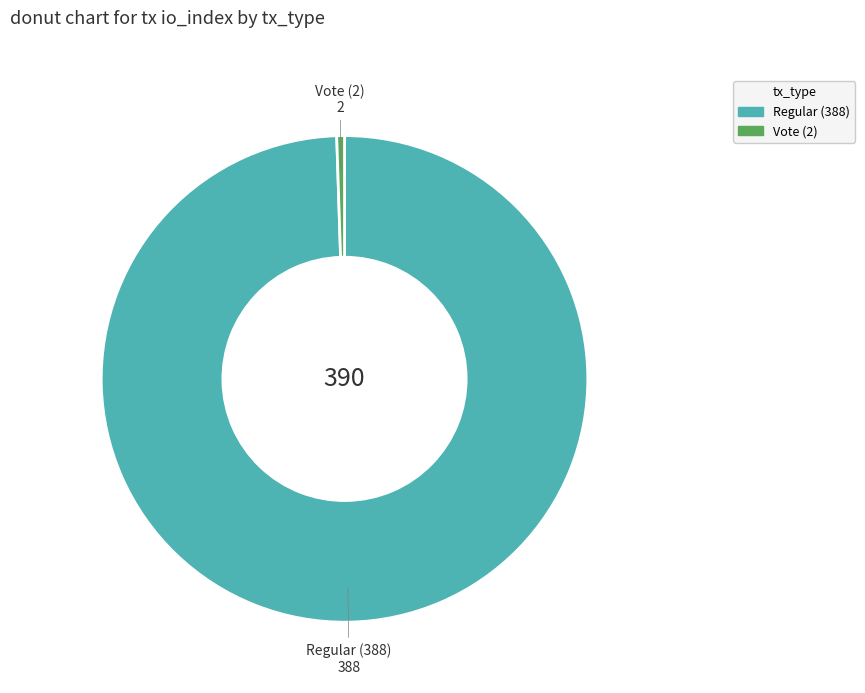

Is the sum of Regular (388) and Vote (2) greater than half?

Yes